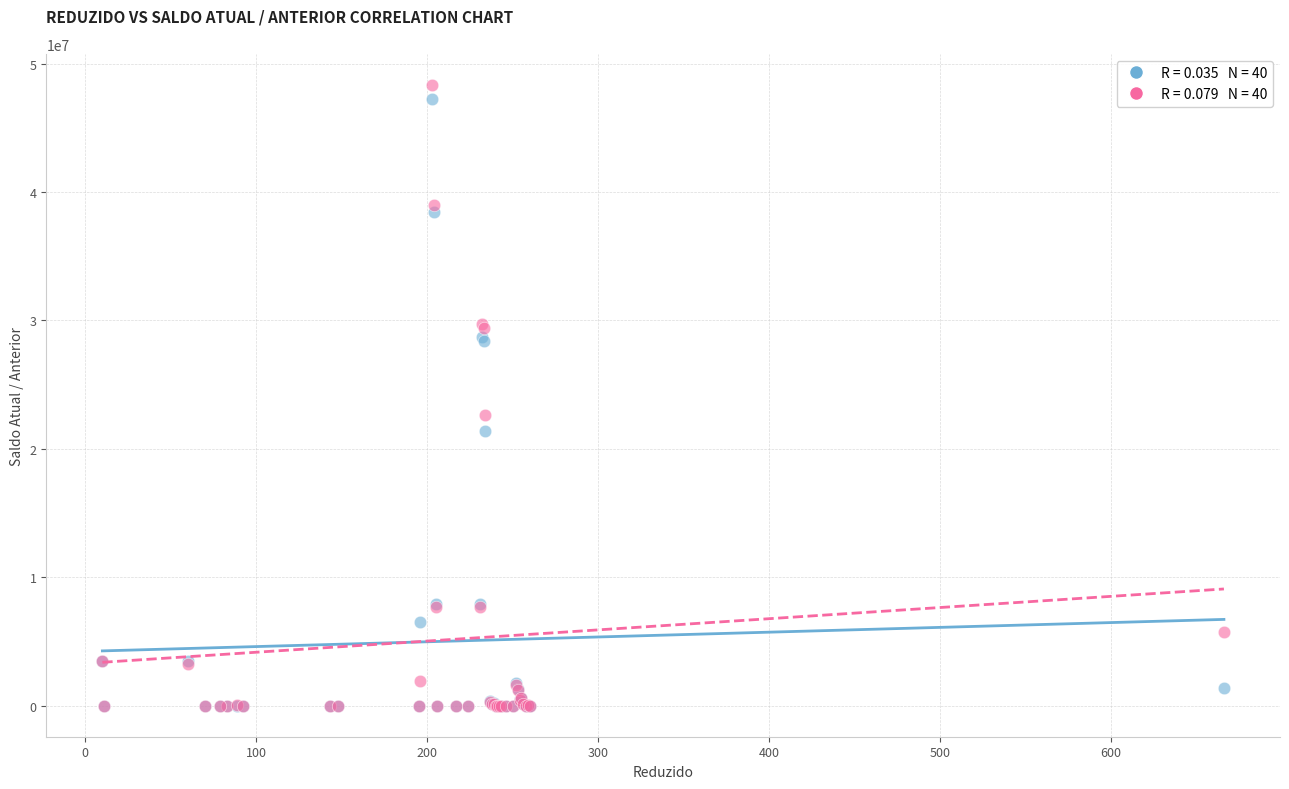

What are all the series names shown in the legend?

Saldo Atual, Anterior